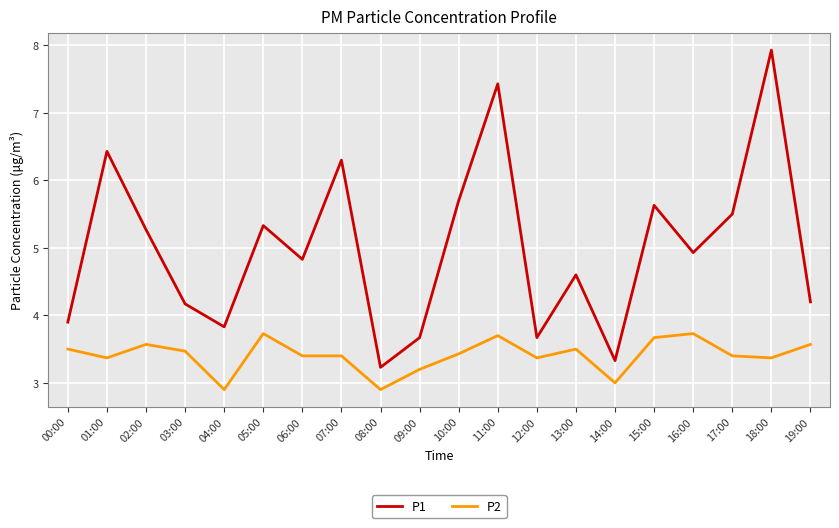

What position from the right is 10:00?

10